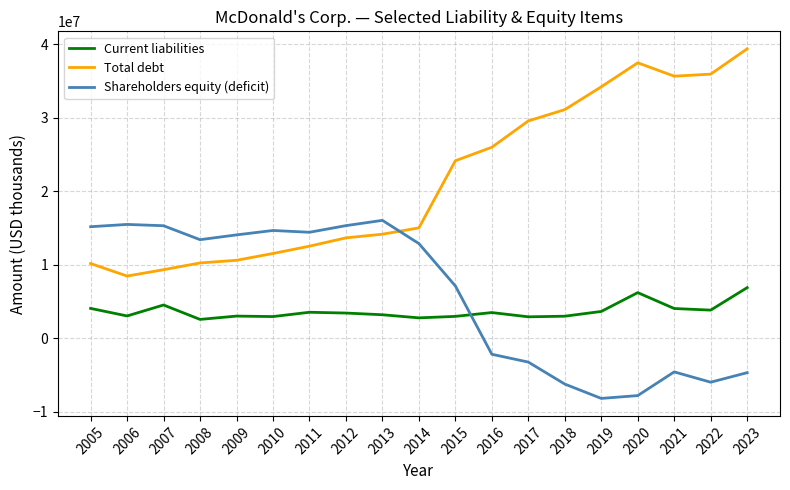

List the series in order of their peak value, highest first.

Total debt, Shareholders equity (deficit), Current liabilities